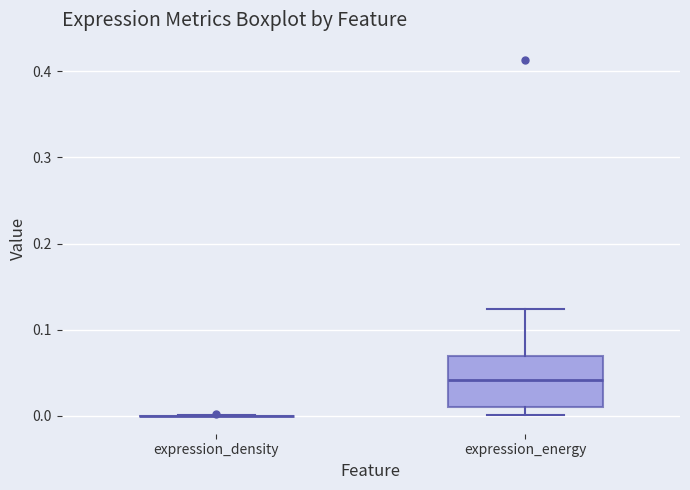

Reading left to right, read every box against the y-axis: the position of its median line, the range the box covers, and the ends of its whiskers. The values are not printed on the chart, so give them approximately, as read against the axis.

expression_density: box collapsed to a line at 0.00, whiskers 0.00 to 0.00
expression_energy: median 0.04, box 0.01 to 0.07, whiskers 0.00 to 0.12